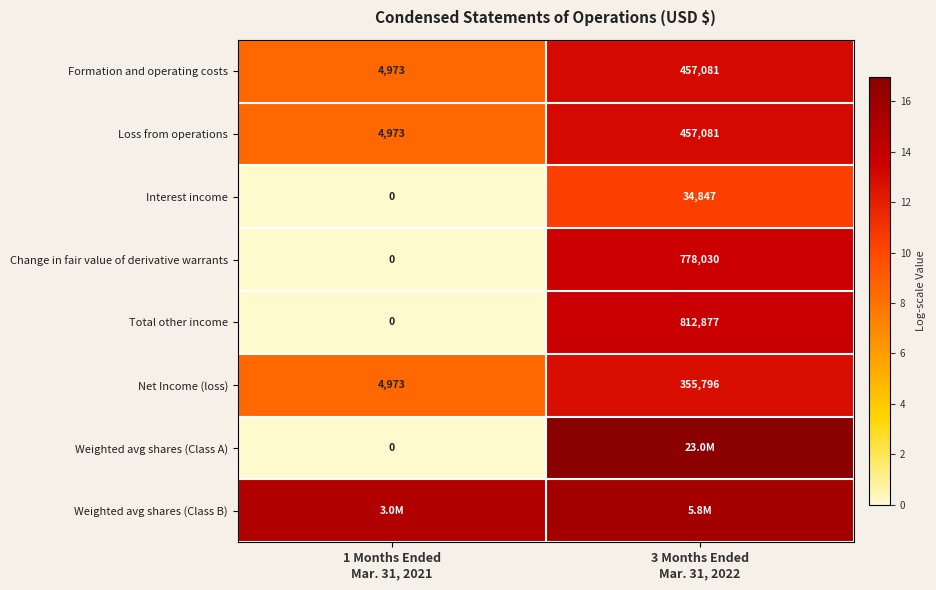

How many values in Change in fair value of derivative warrants are above zero?

1